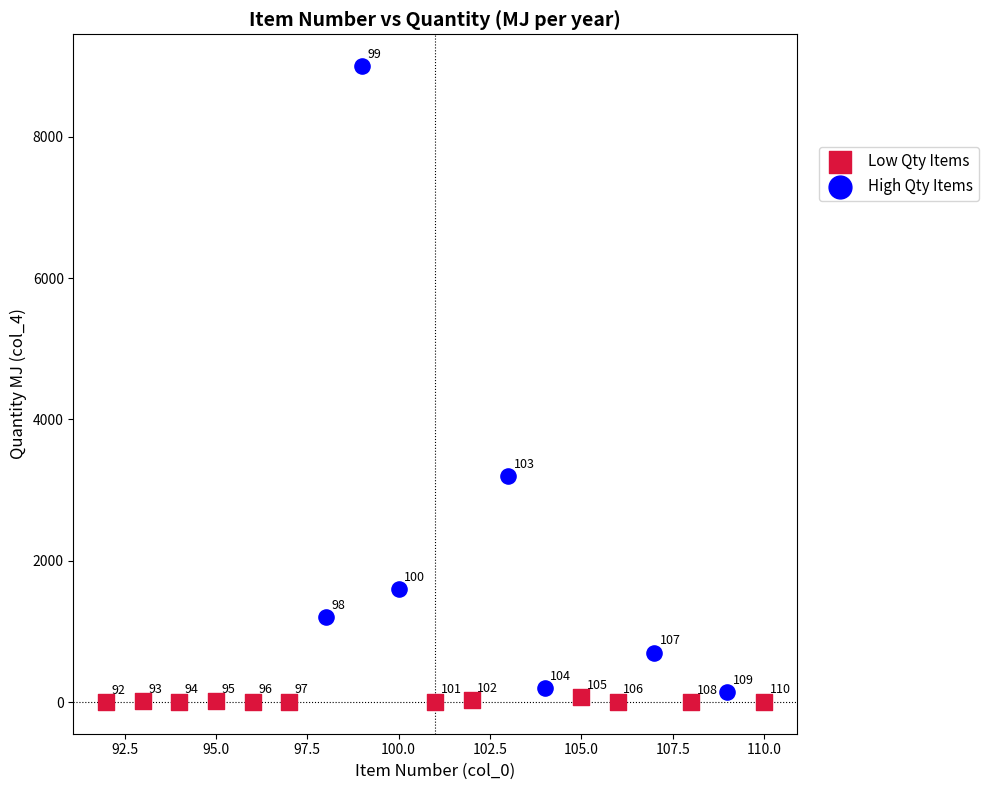

Which series has the widest spread of Y values?

High Qty Items